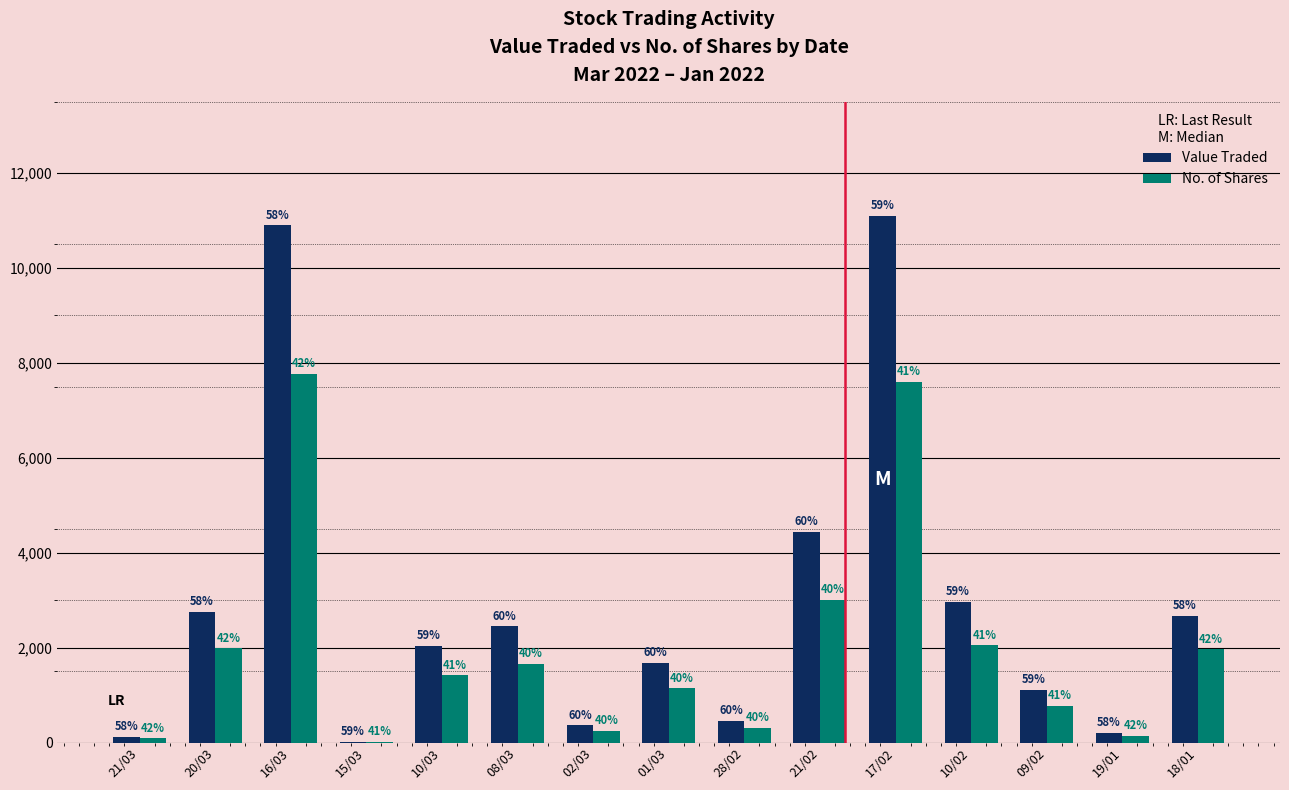

Reading right to left, what are all the values shown in this chart?

Value Traded: 18/01=2671	19/01=210	09/02=1108	10/02=2974	17/02=11095	21/02=4440	28/02=459	01/03=1681	02/03=363	08/03=2450	10/03=2046	15/03=24	16/03=10895	20/03=2761	21/03=125
No. of Shares: 18/01=1964	19/01=150	09/02=775	10/02=2051	17/02=7597	21/02=3000	28/02=310	01/03=1142	02/03=247	08/03=1654	10/03=1418	15/03=17	16/03=7775	20/03=1986	21/03=90